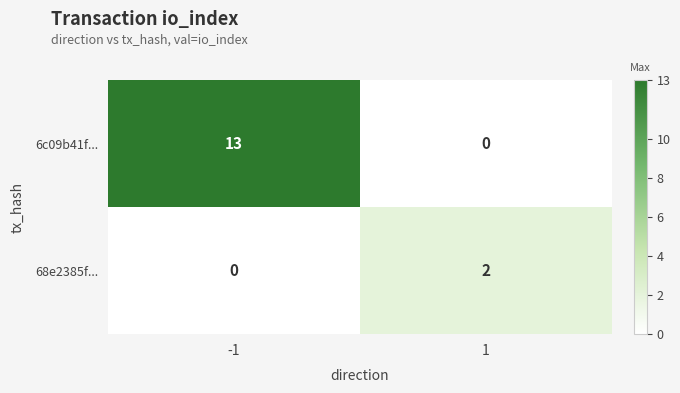

What is the difference between the 6c09b41f... values at -1 and 1?

13